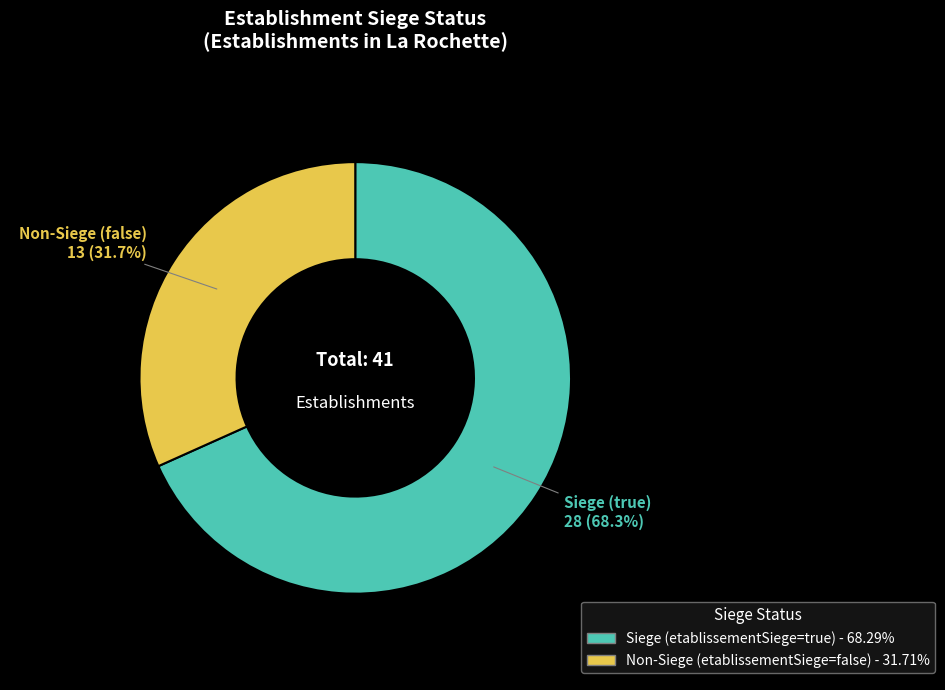

Does any single category account for the majority?

Yes